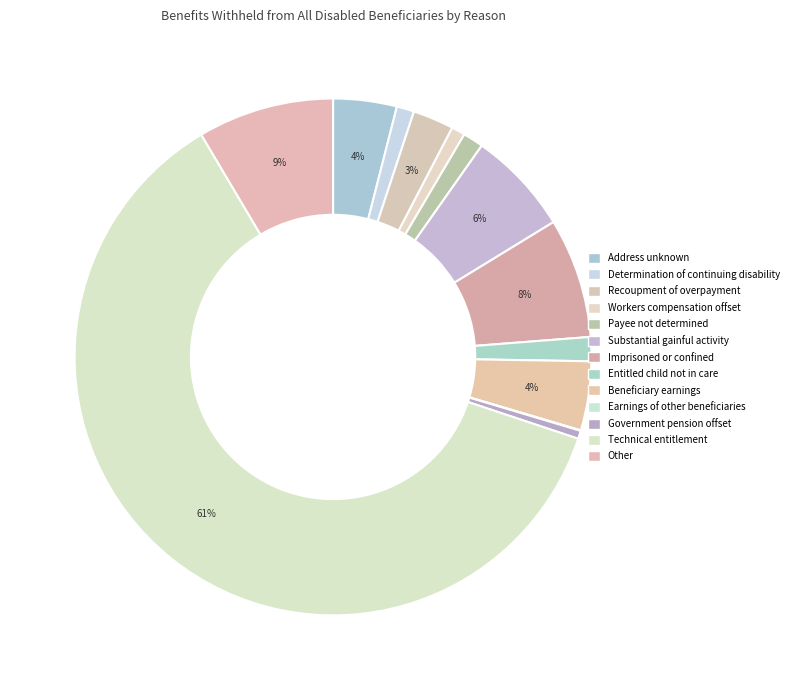

To the nearest percent, what portion does Recoupment of overpayment represent?

3%